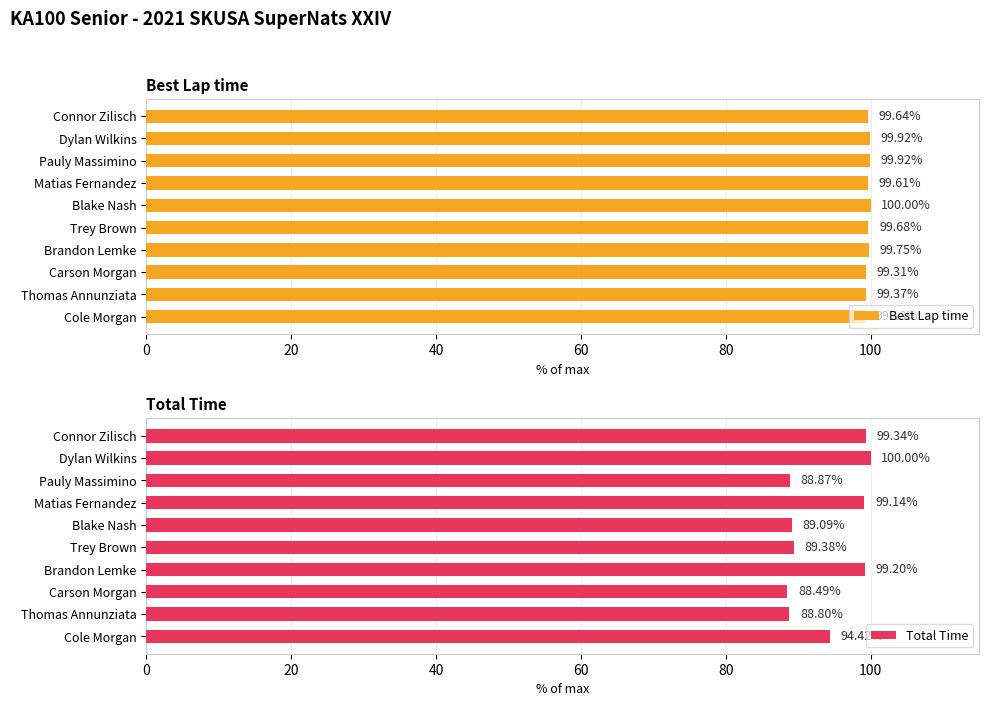

Rank the series by their average value, from lowest to highest.

Total Time, Best Lap time